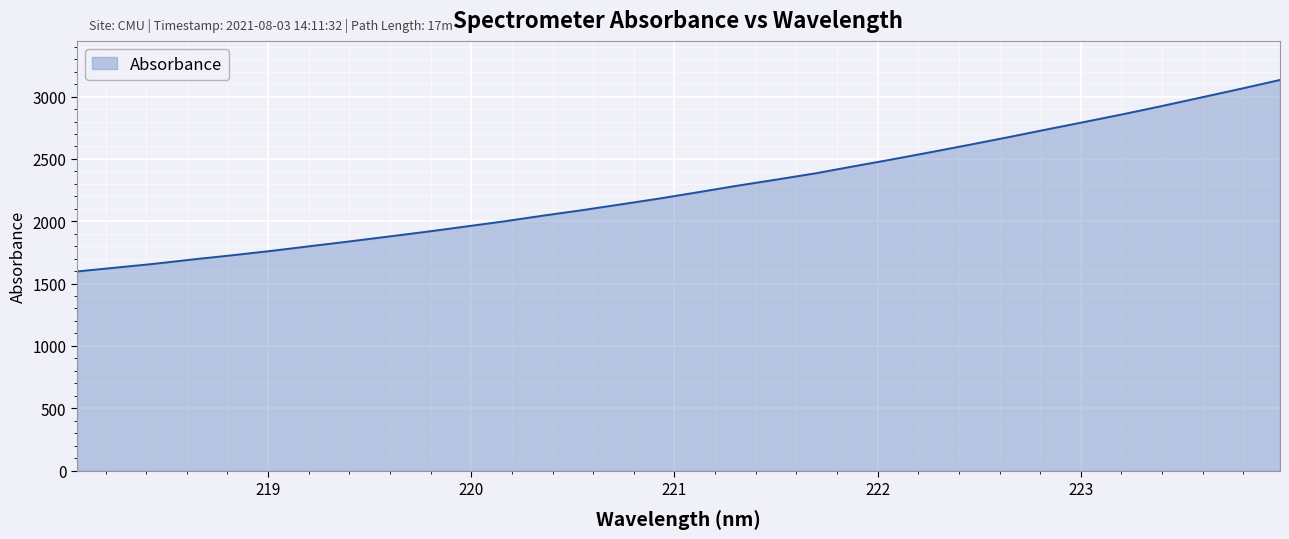

What is the smallest value displayed?

1597.1